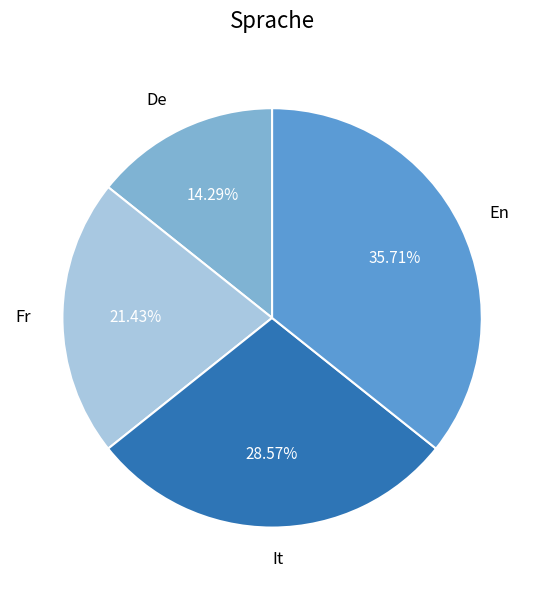

What is the ratio of the value at Fr to the value at En?

0.6